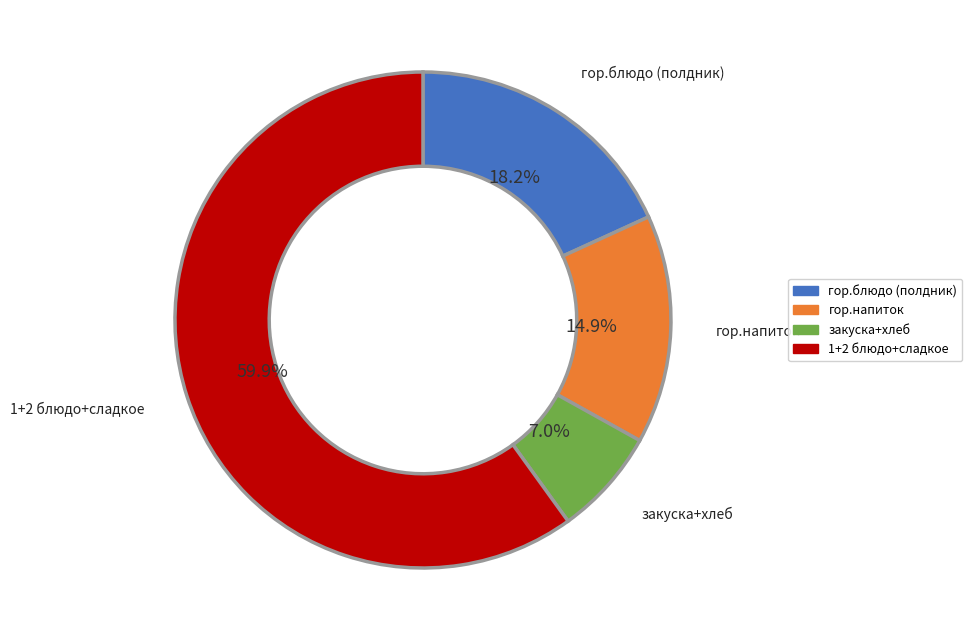

To the nearest percent, what is the difference between the largest and smallest slice percentages?

53%